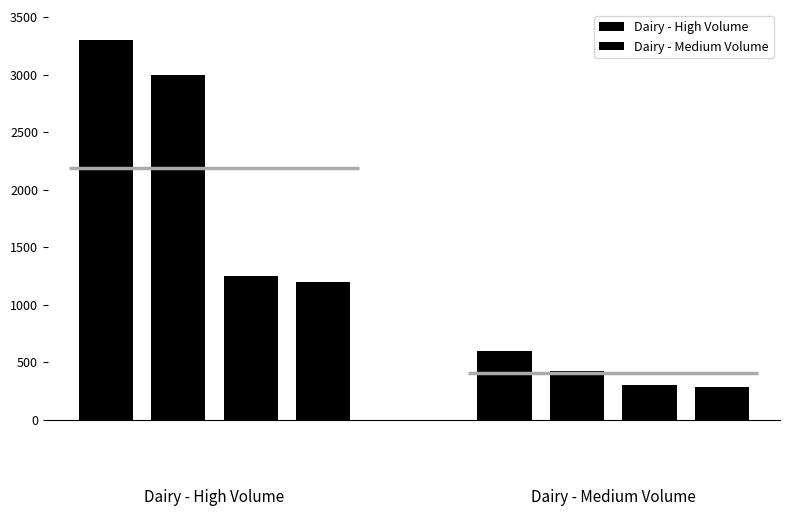

What are all the series names shown in the legend?

Dairy - High Volume, Dairy - Medium Volume